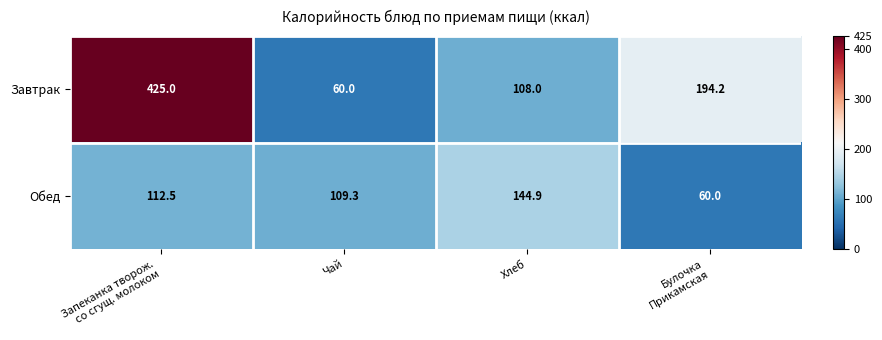

What is the difference between the maximum and second lowest values in the Обед series?

35.6